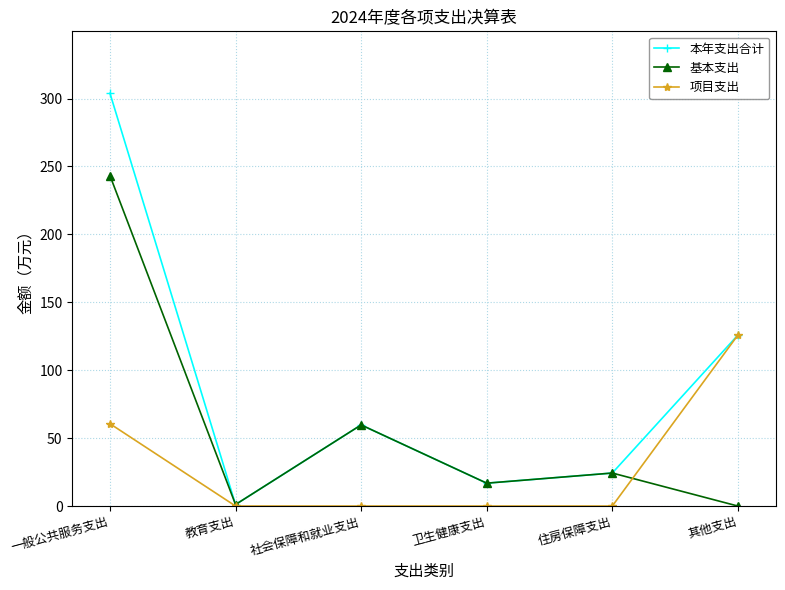

Rank the series by their average value, from highest to lowest.

本年支出合计, 基本支出, 项目支出